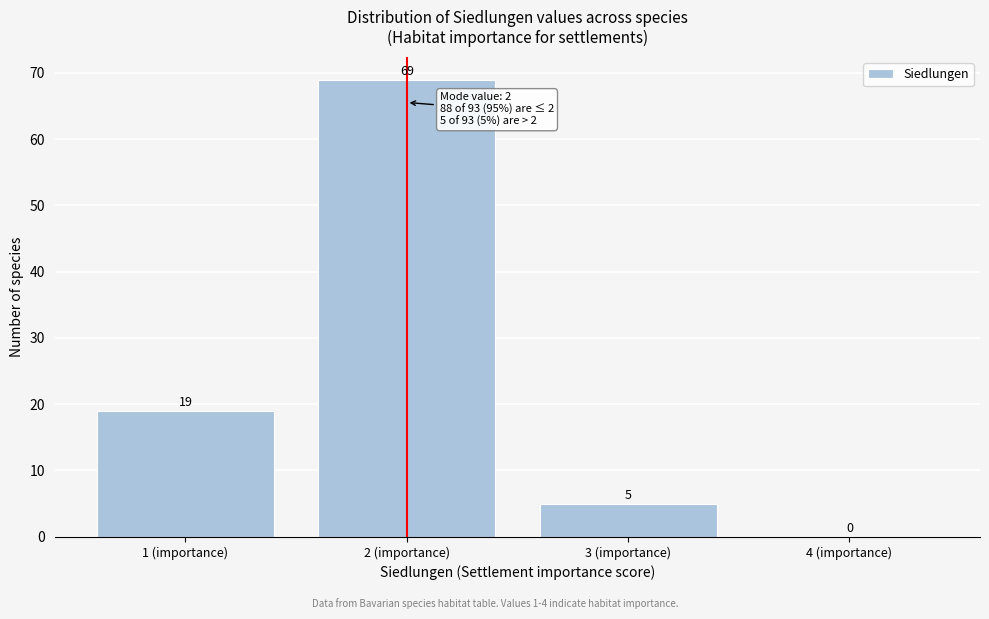

Reading left to right, transcribe this chart: for each bar, give the range it covers on the x-axis and its height.

0.5 to 1.5: 19
1.5 to 2.5: 69
2.5 to 3.5: 5
3.5 to 4.5: 0